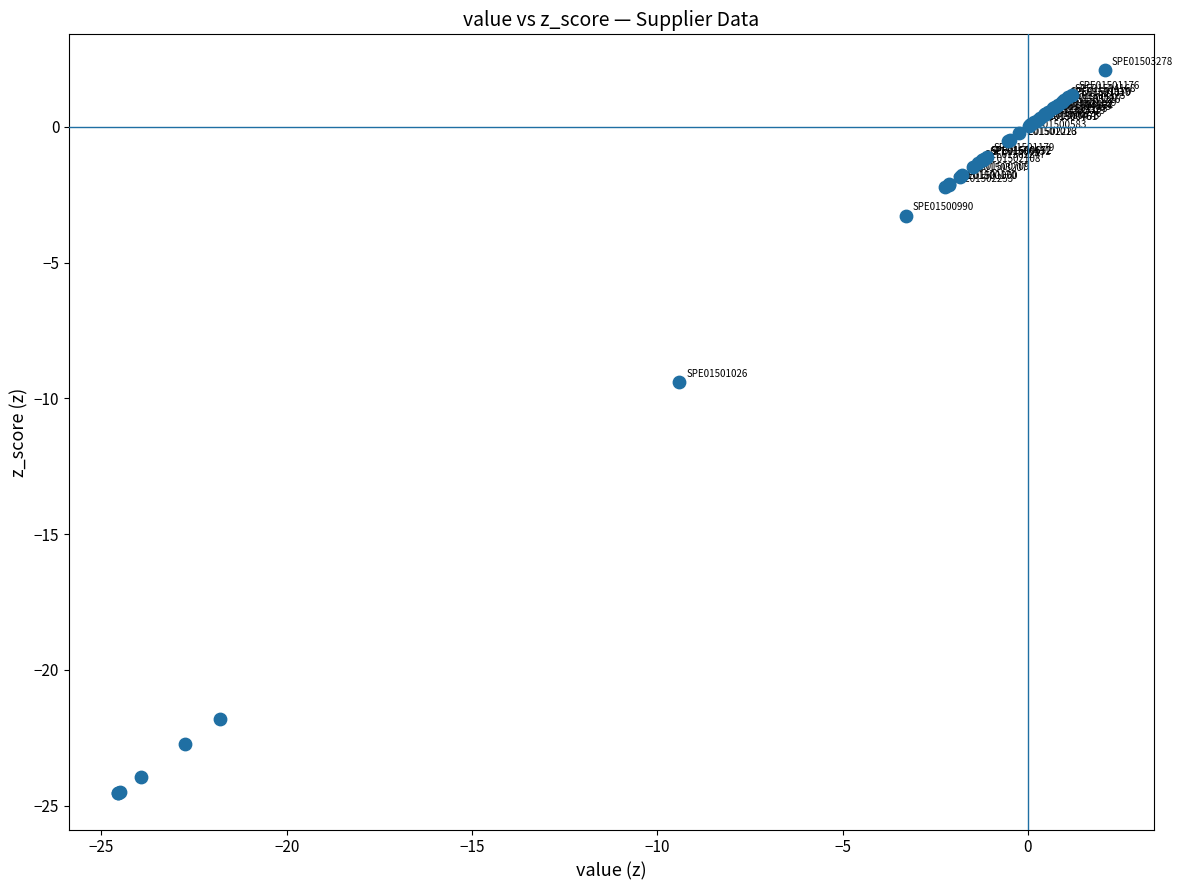

What Y value in the scatter plot is closest to -11?

-9.4